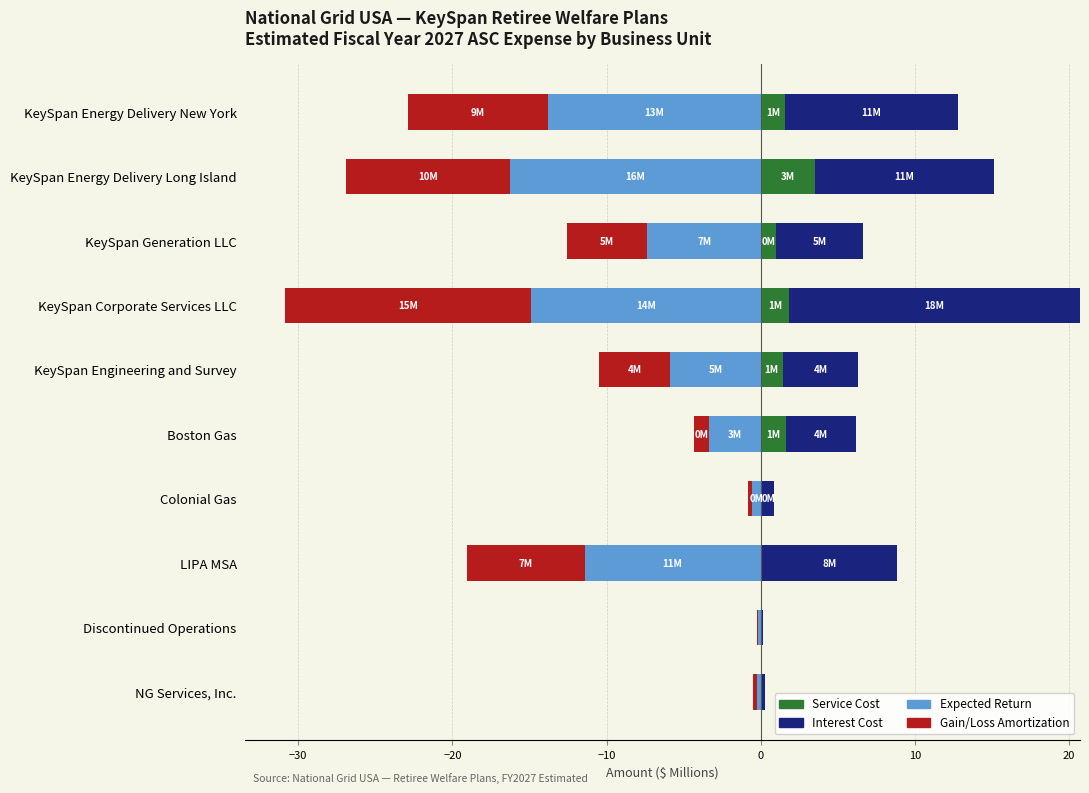

What is the greatest value displayed?

18.9